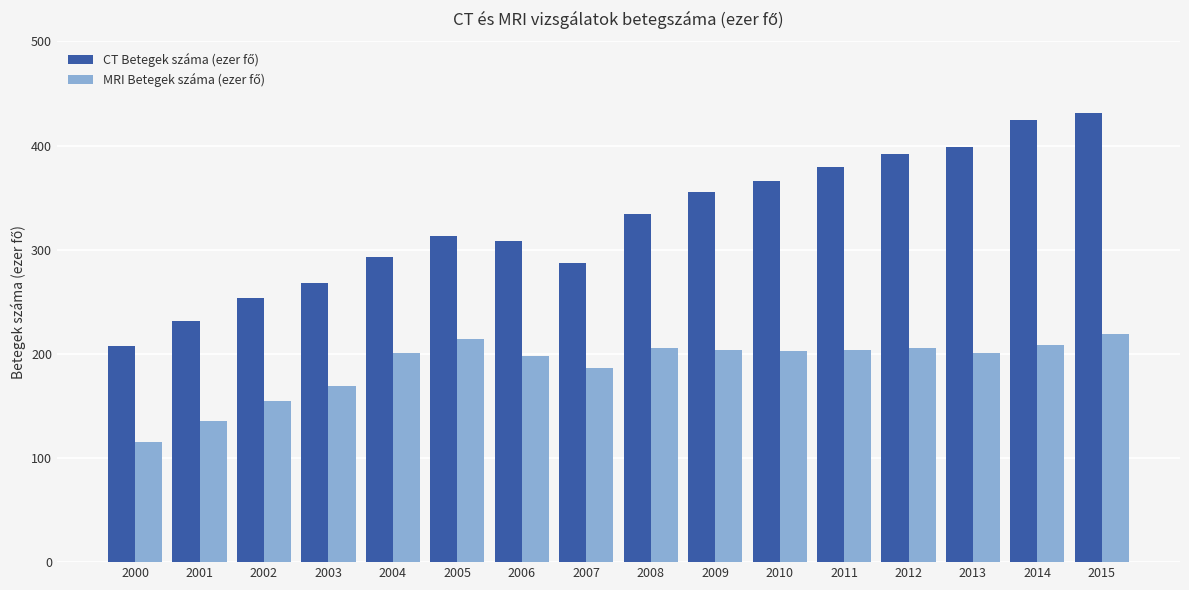

What is the total value across all series at 2010?

569.4